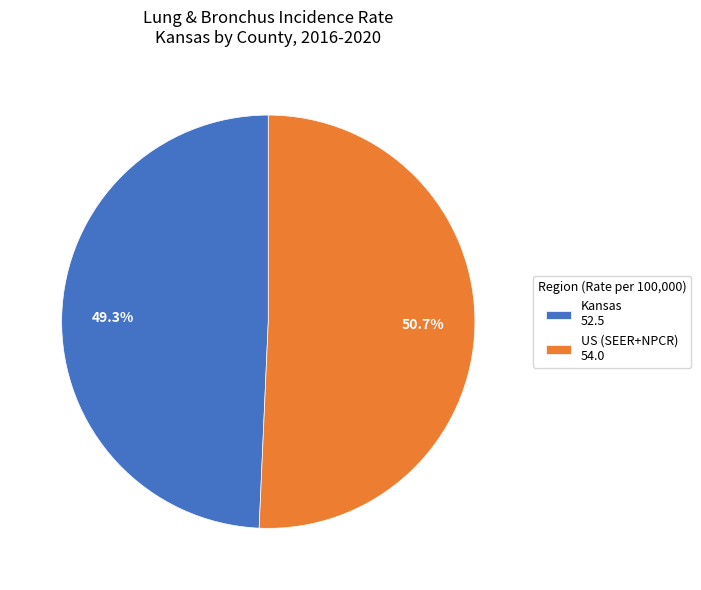

Which category has the smallest portion of the pie?

Kansas 52.5